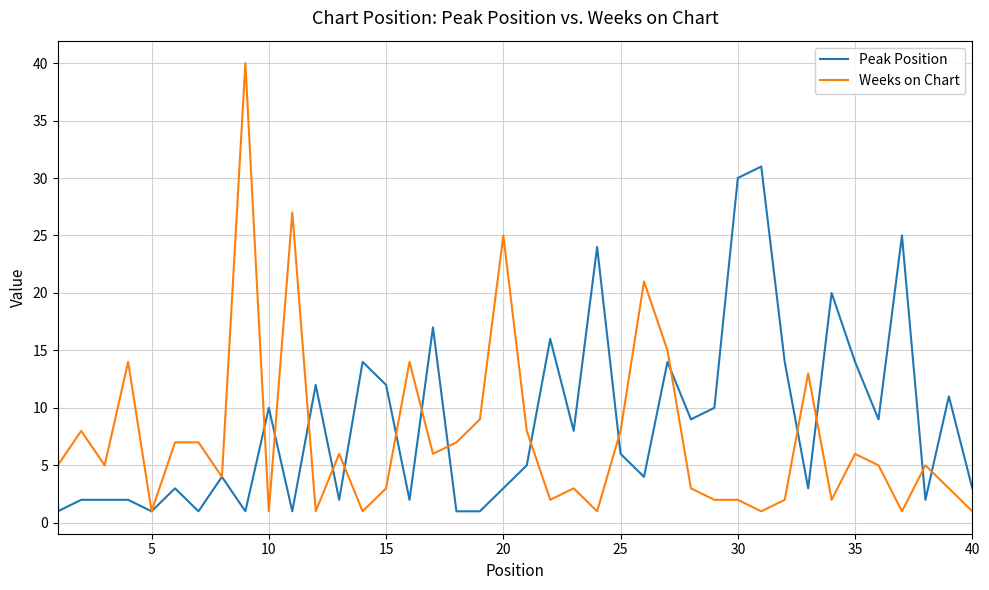

Rank the series by their average value, from lowest to highest.

Weeks on Chart, Peak Position